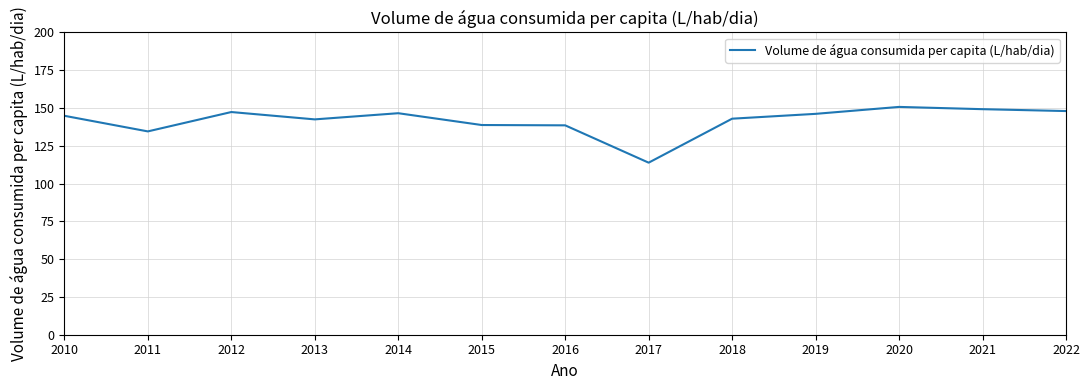

What is the difference between the values at 2012 and 2016?

8.8